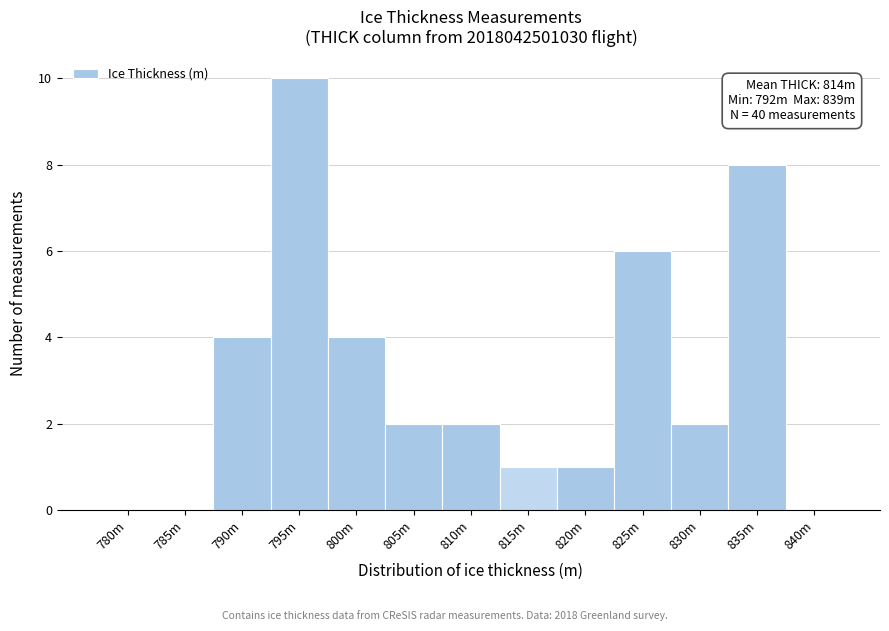

Reading left to right, transcribe all the data shown in this chart.

780m=0	785m=0	790m=4	795m=10	800m=4	805m=2	810m=2	815m=1	820m=1	825m=6	830m=2	835m=8	840m=0